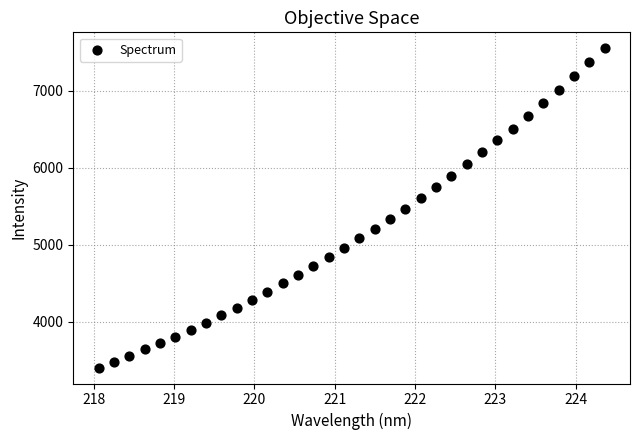

What is the range of Y values (max minus min)?

4150.1